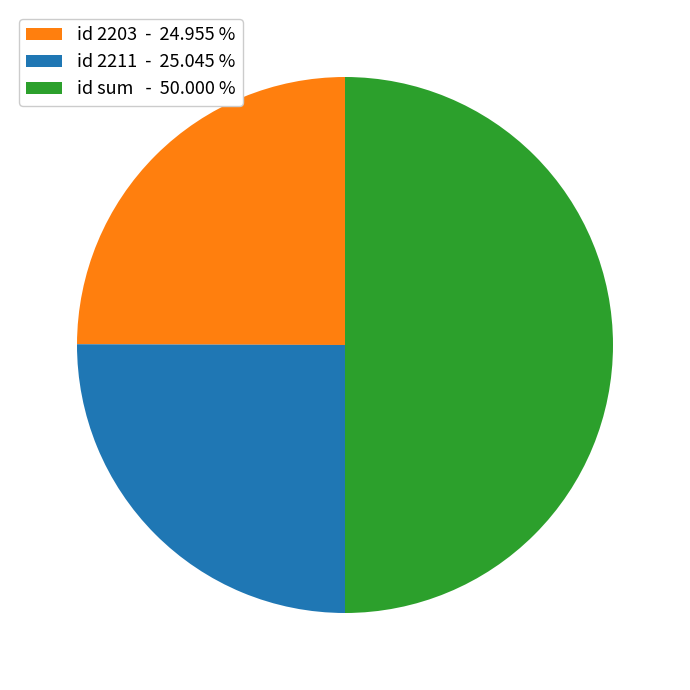

Is id 2211 - 25.045 % the majority of the pie?

No